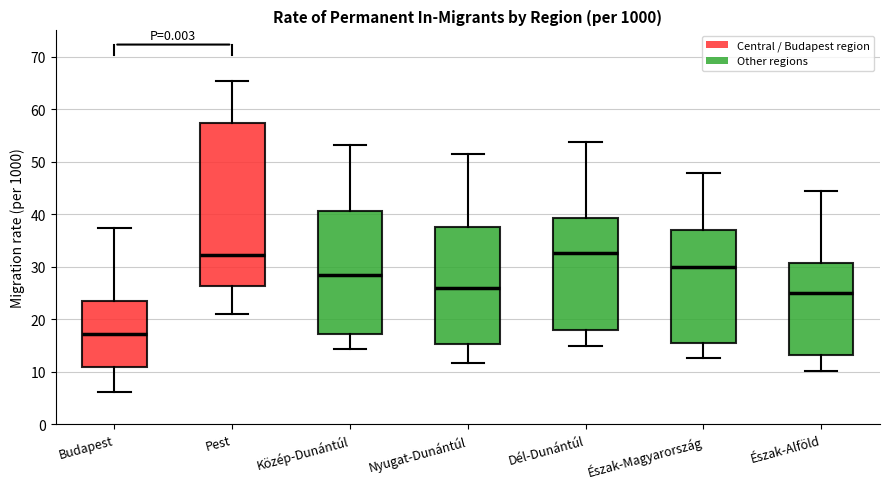

Comparing the boxes themselves (not the whiskers), which one is the tallest?

Pest